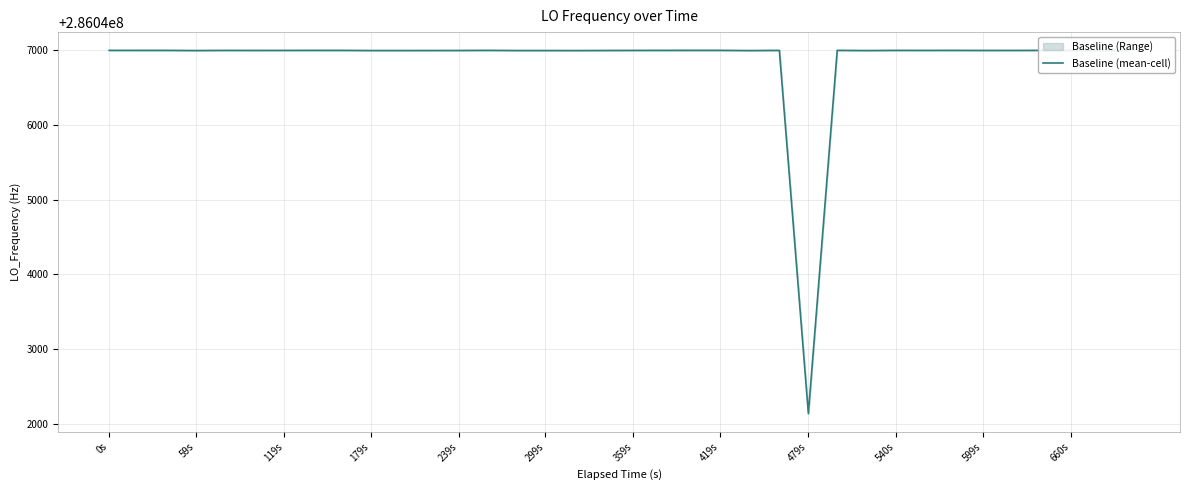

Is this an area chart (filled region under the line)?

No